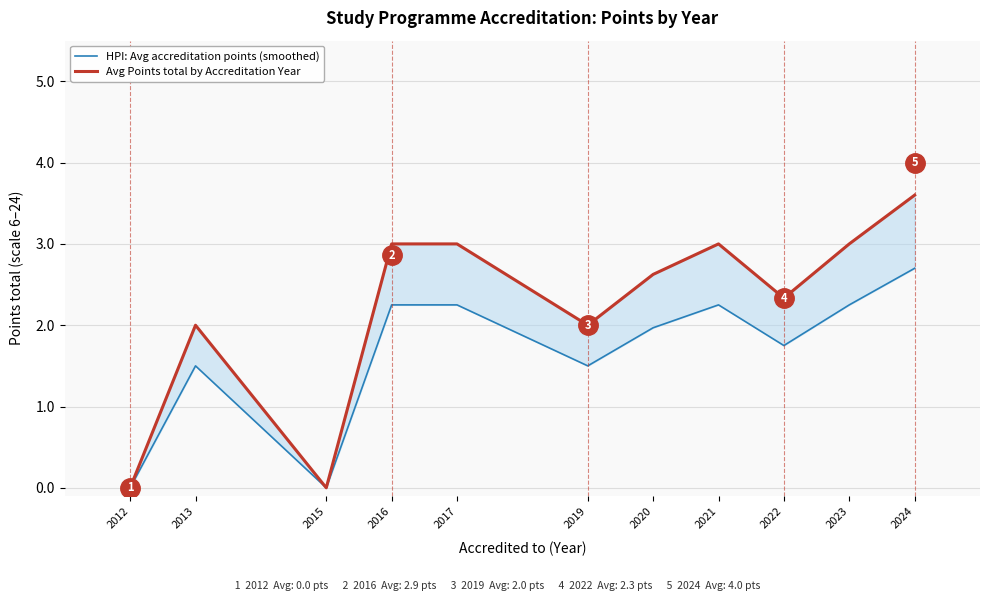

True or false: Avg Points total by Accreditation Year and HPI: Avg accreditation points (smoothed) cross at least once.

False